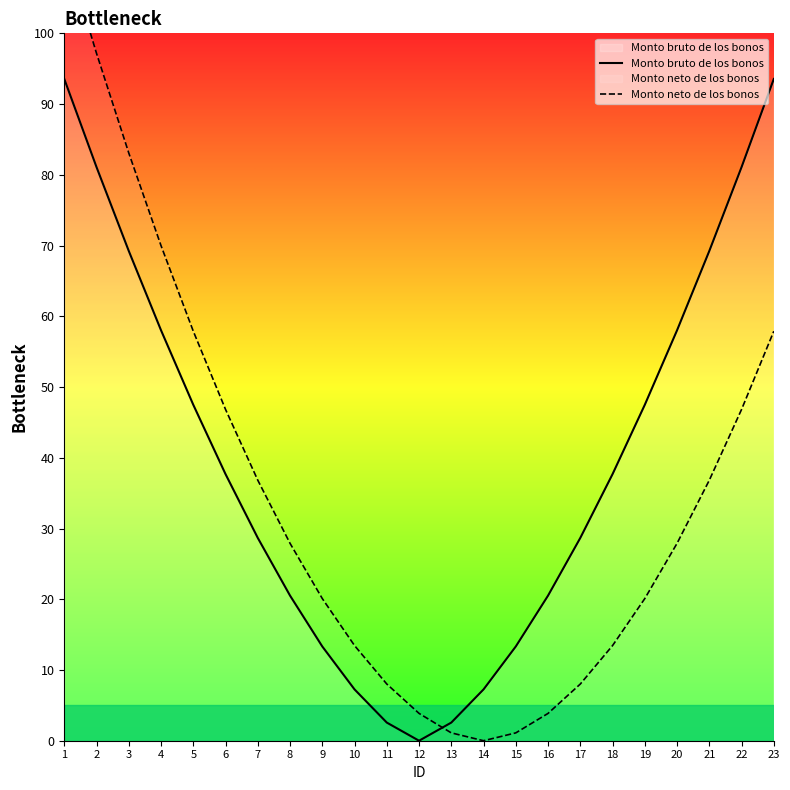

Which series has the widest spread of values?

Monto neto de los bonos